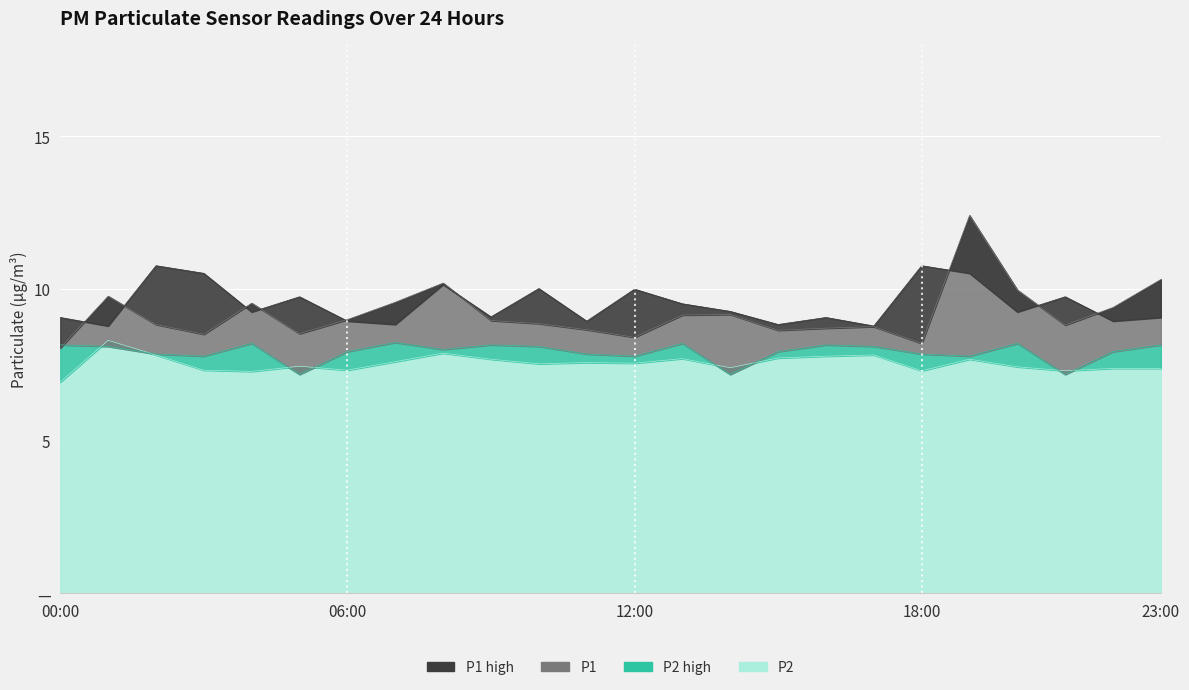

How many lines are shown in the chart?

4